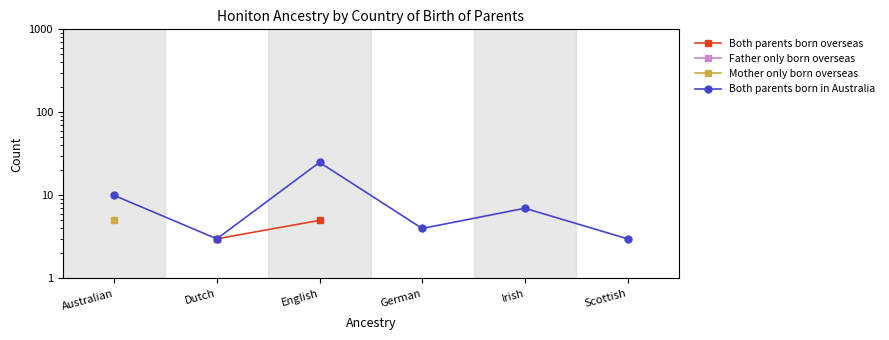

Is the value of Both parents born overseas at Australian greater than the value of Both parents born in Australia at Dutch?

No